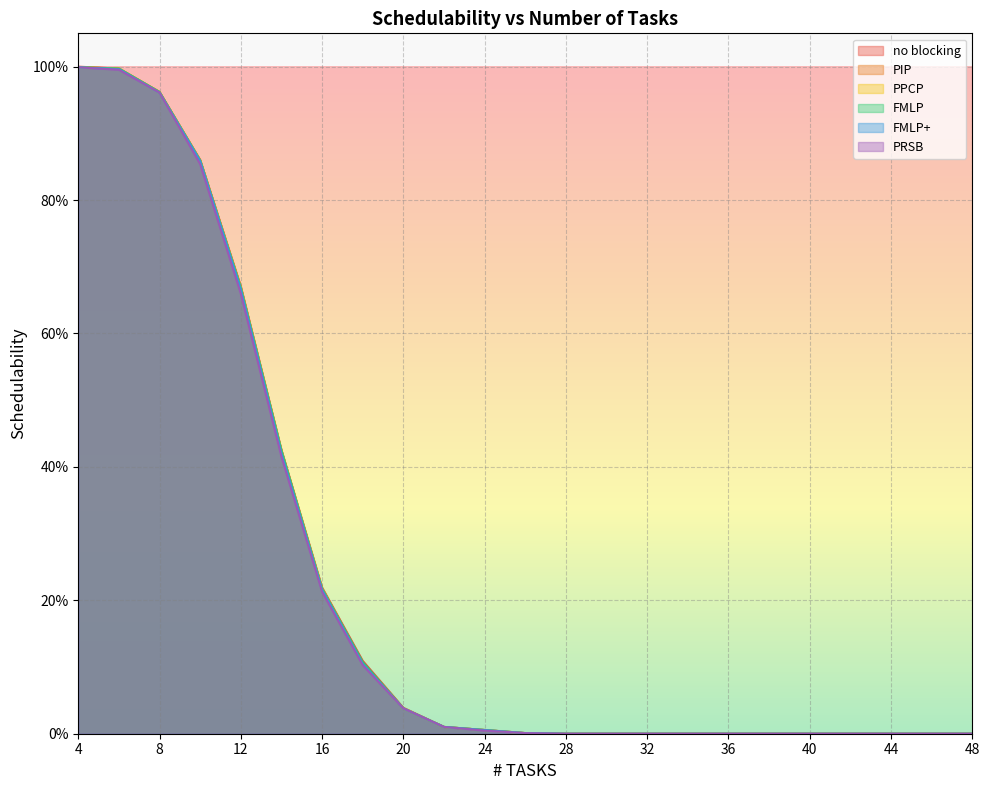

What is the greatest value displayed?

1.0